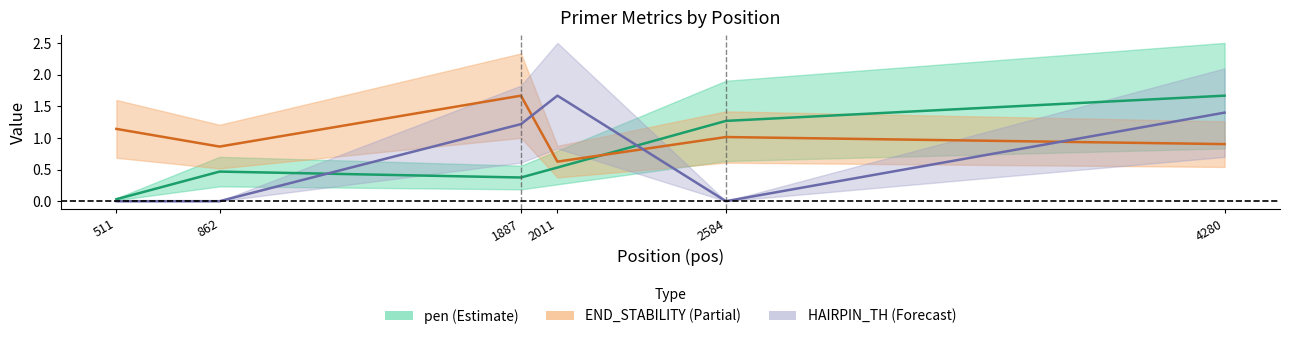

How many times do pen and PRIMER_LEFT_0_HAIRPIN_TH cross each other?

2